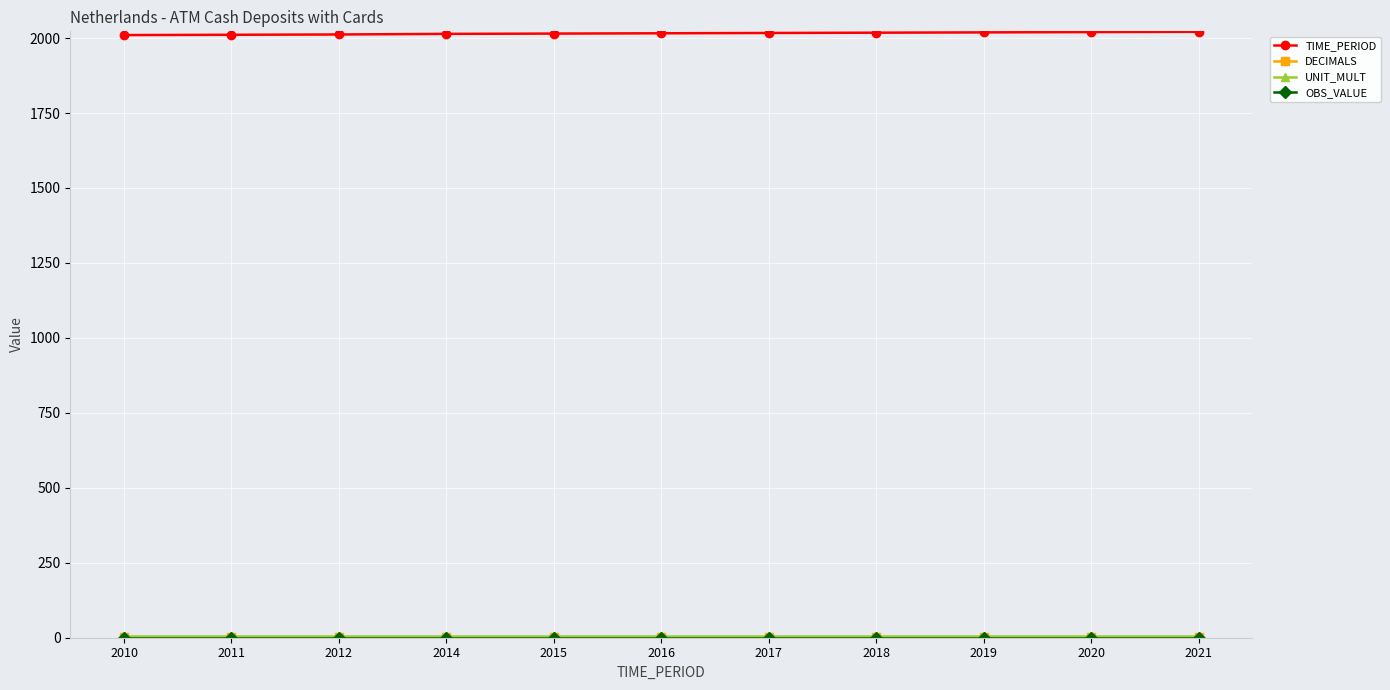

The TIME_PERIOD series shows 2017 at 2017. True or false?

True